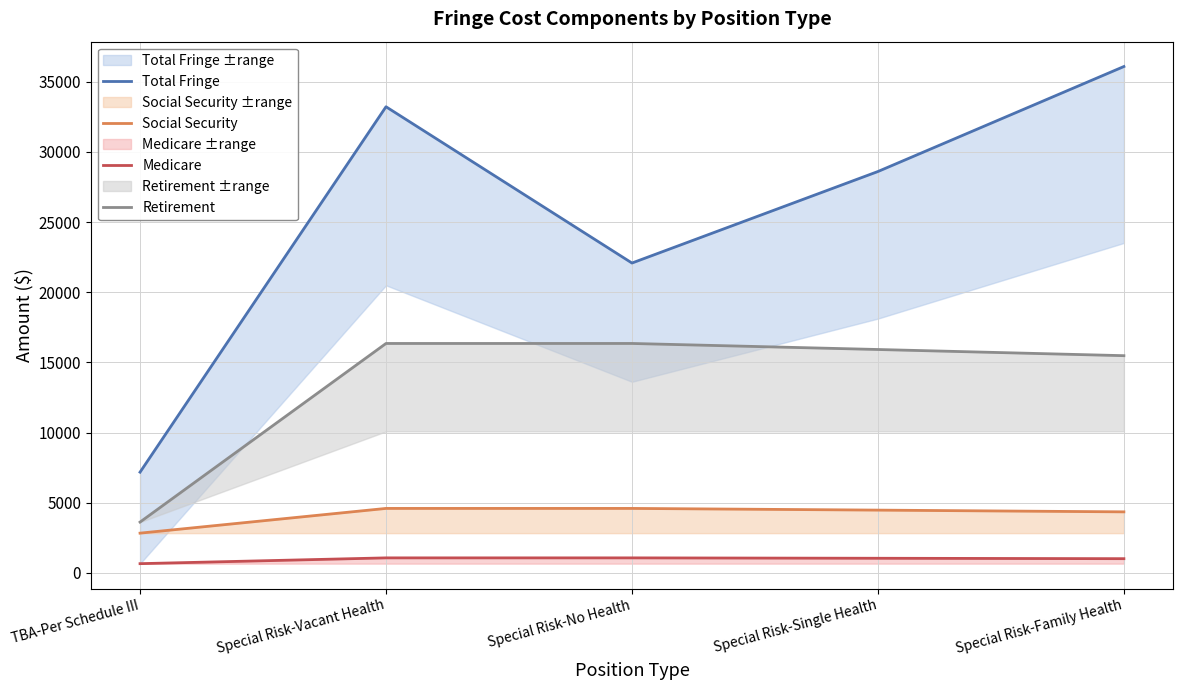

Reading left to right, what are all the values shown in this chart?

Total Fringe: 7180.6	33211.0	22078.0	28597.0	36076.0
Social Security: 2837.0	4599.0	4599.0	4478.0	4354.0
Medicare: 663.6	1076.0	1076.0	1048.0	1019.0
Retirement: 3625.0	16349.0	16349.0	15919.0	15479.0